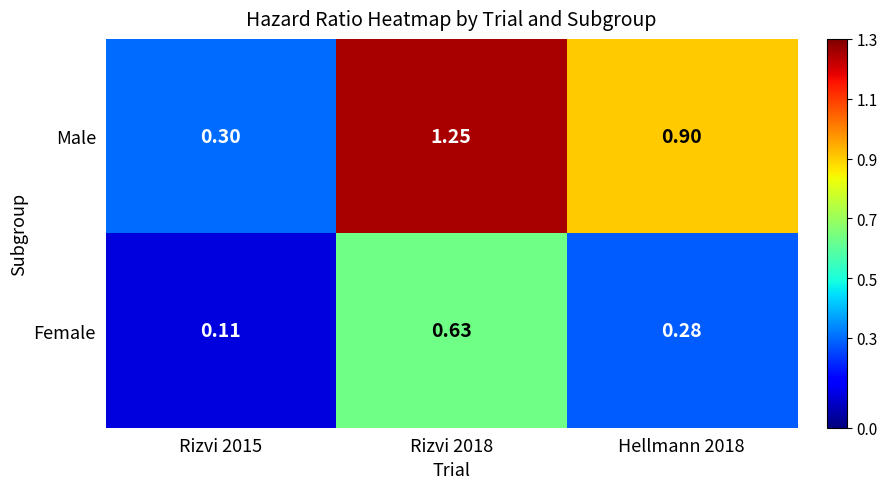

Is the value of Female at Rizvi 2018 greater than the value of Male at Hellmann 2018?

No